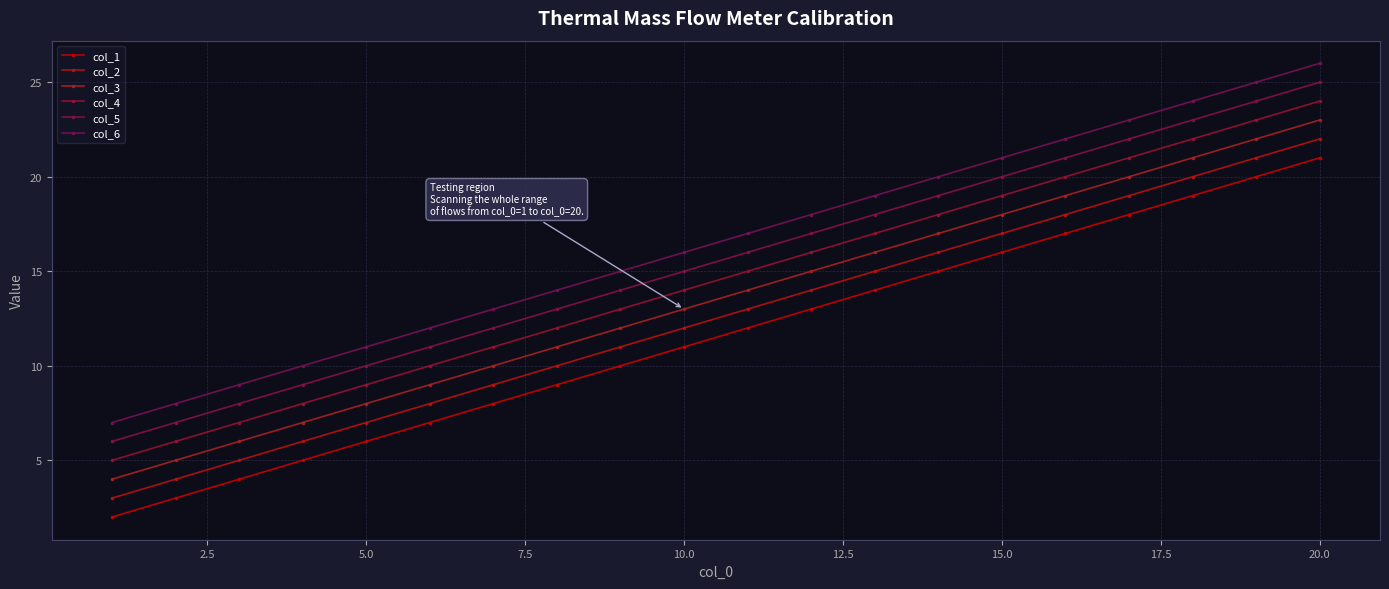

True or false: col_4 has more than 2 interior local peaks.

False